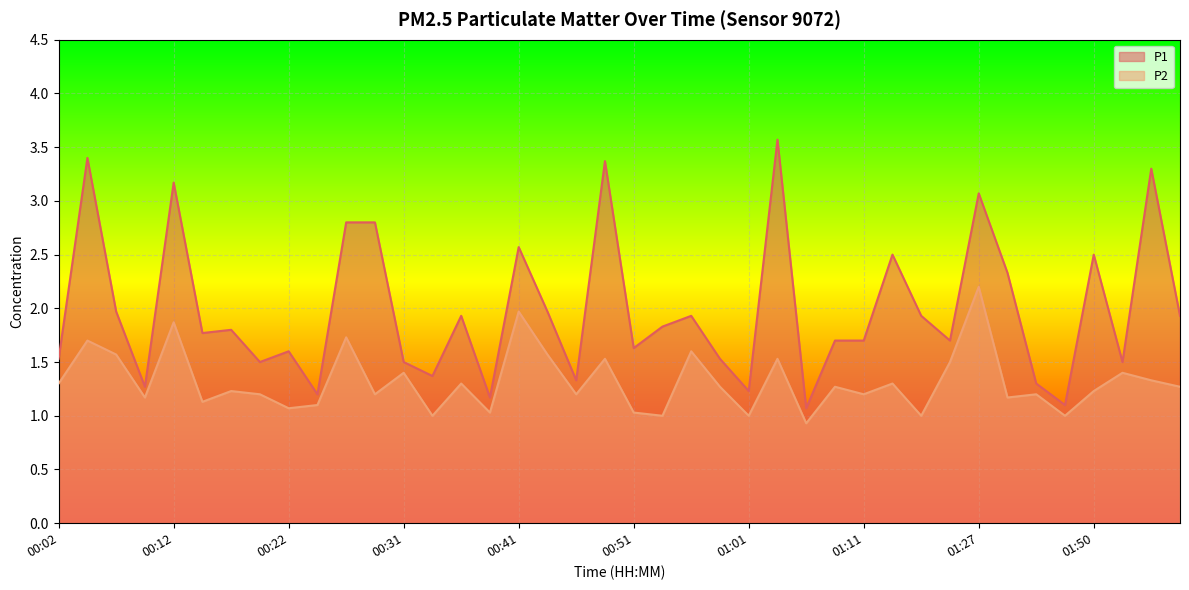

What is the label of the 33rd point from the right?

00:19